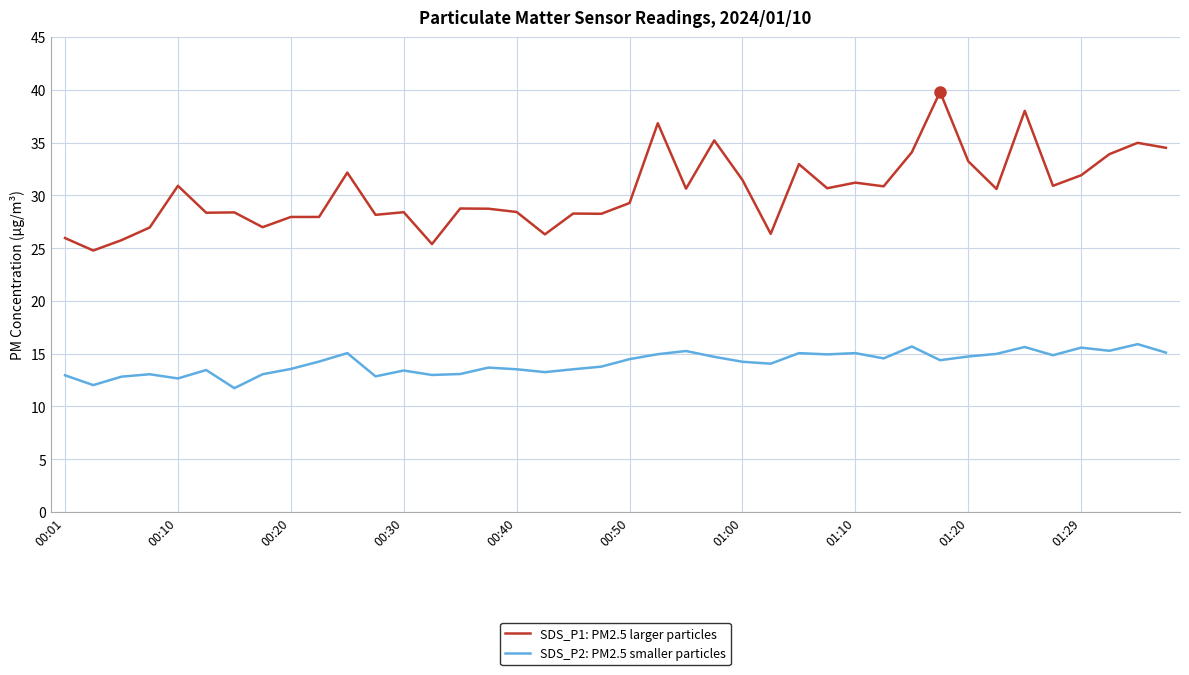

Which series has the largest range (max minus min)?

SDS_P1: PM2.5 larger particles